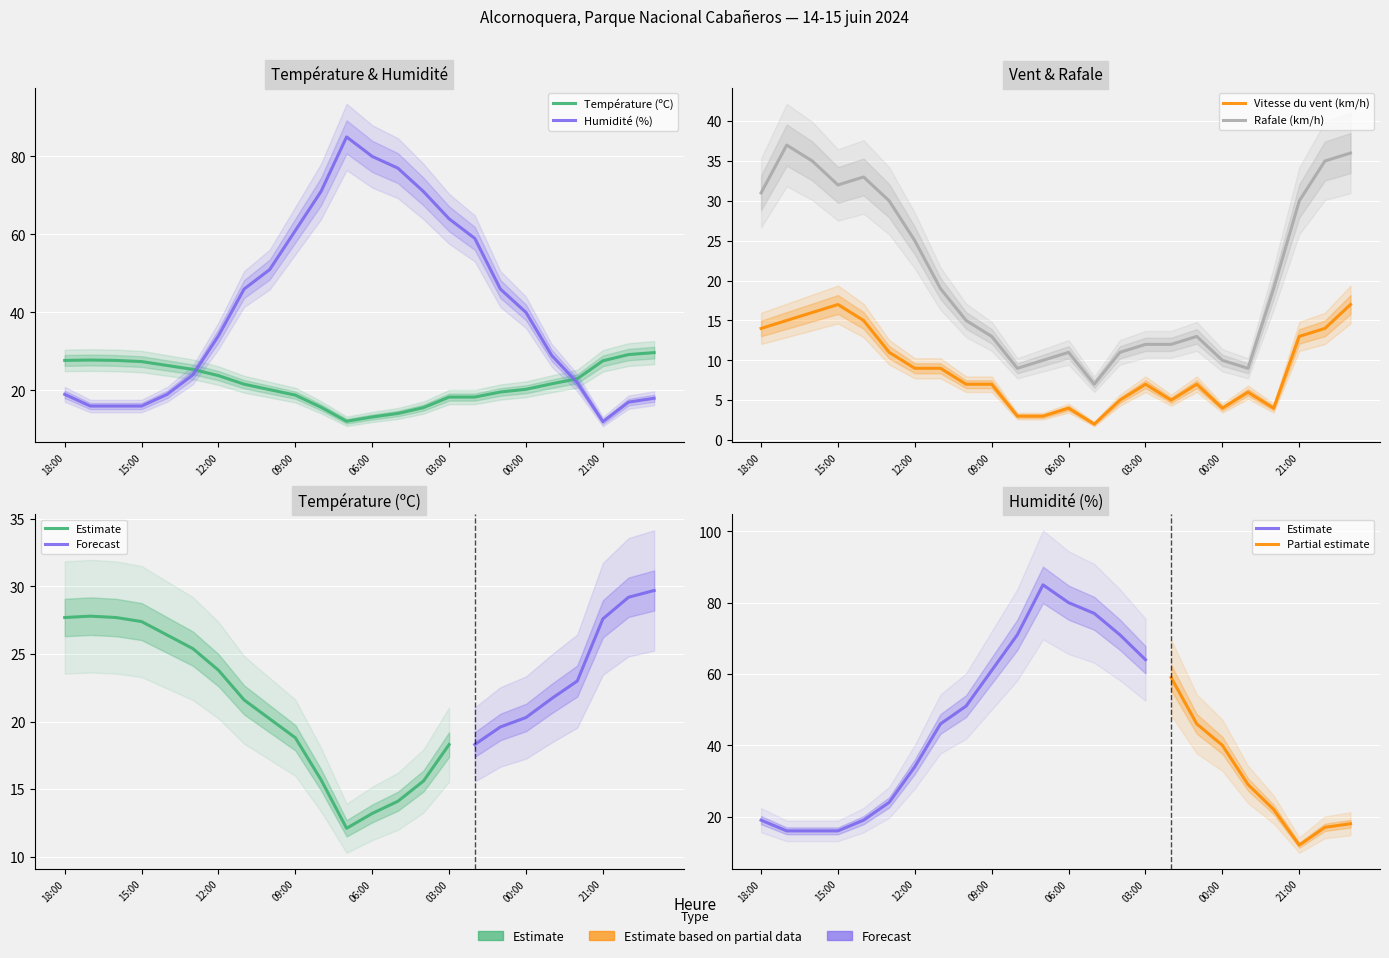

What is the sum of the Humidité (%) values at 08:00 and 04:00?

142.0